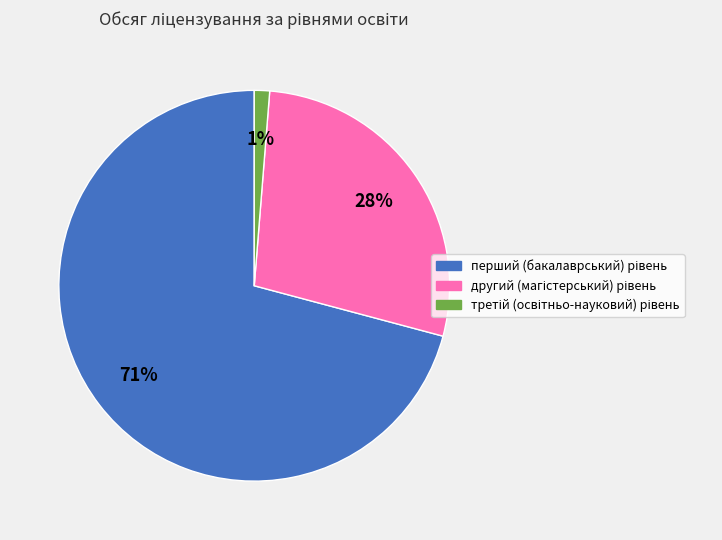

To the nearest percent, what is the average slice percentage?

33%